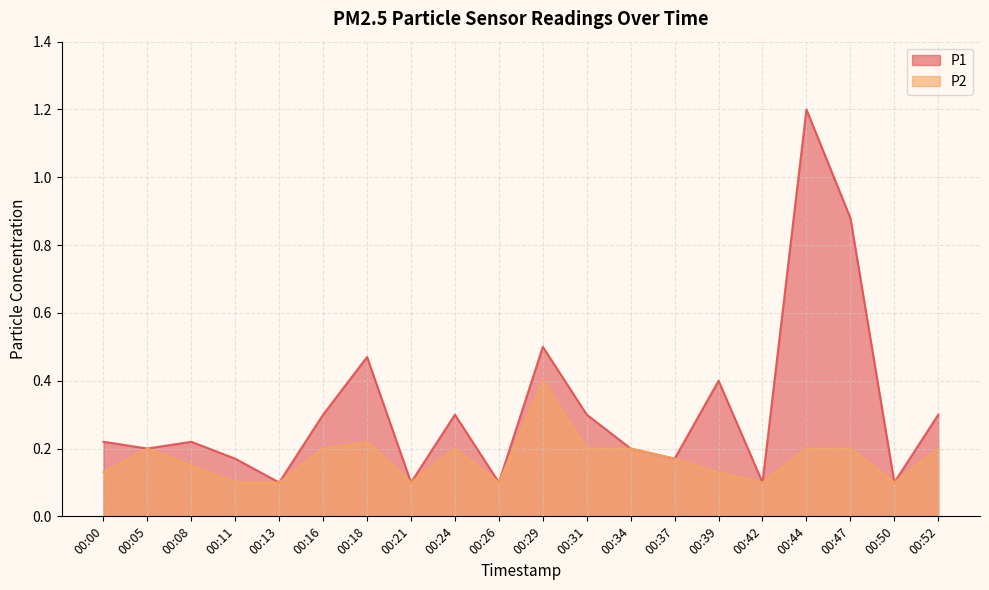

The value of P2 at 00:39 is 0.1. True or false?

True